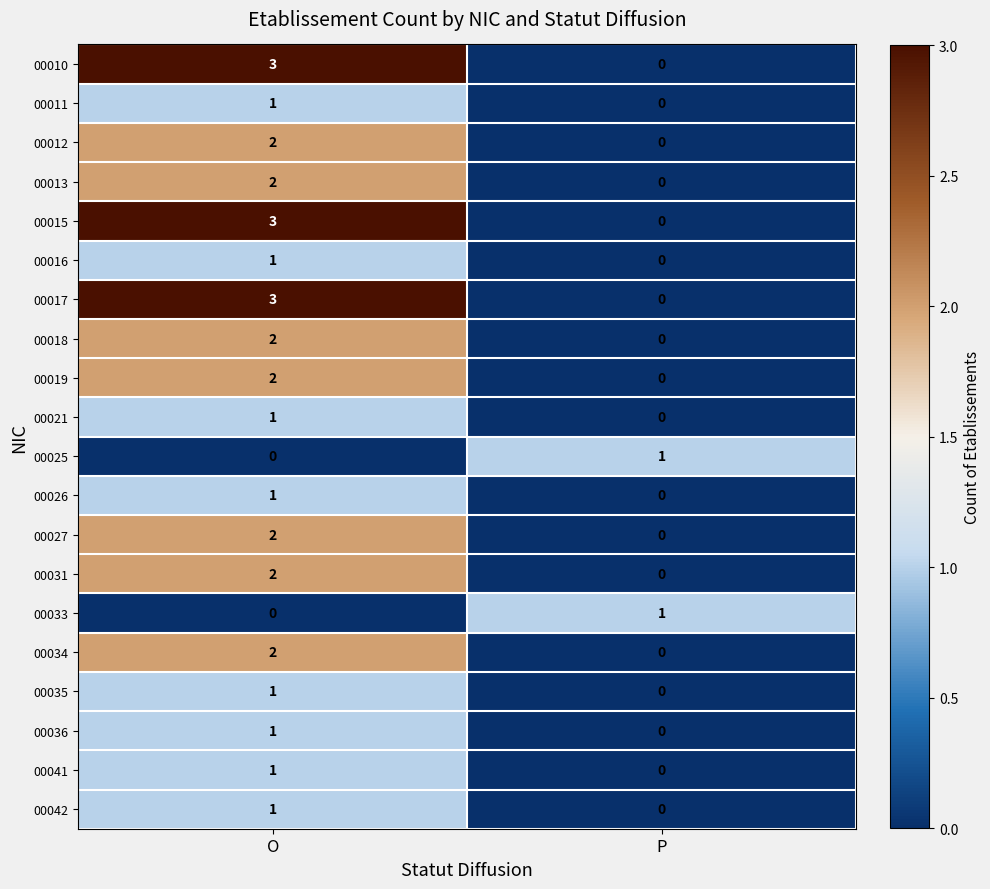

The 00035 series shows 0 at O. True or false?

False